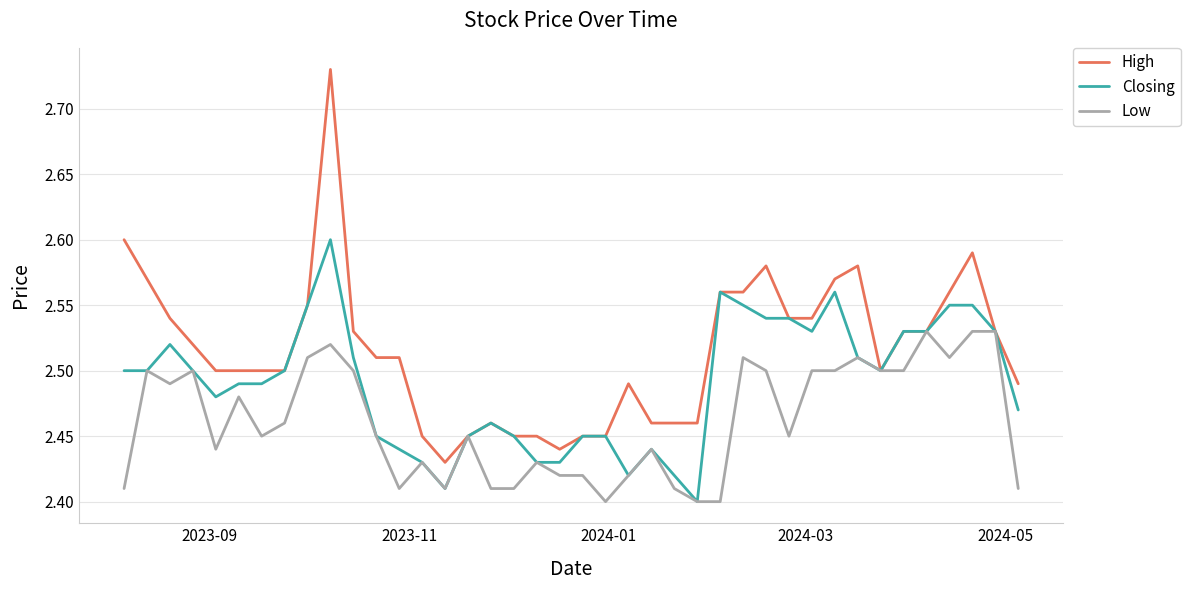

Which series has the largest total across all categories?

High